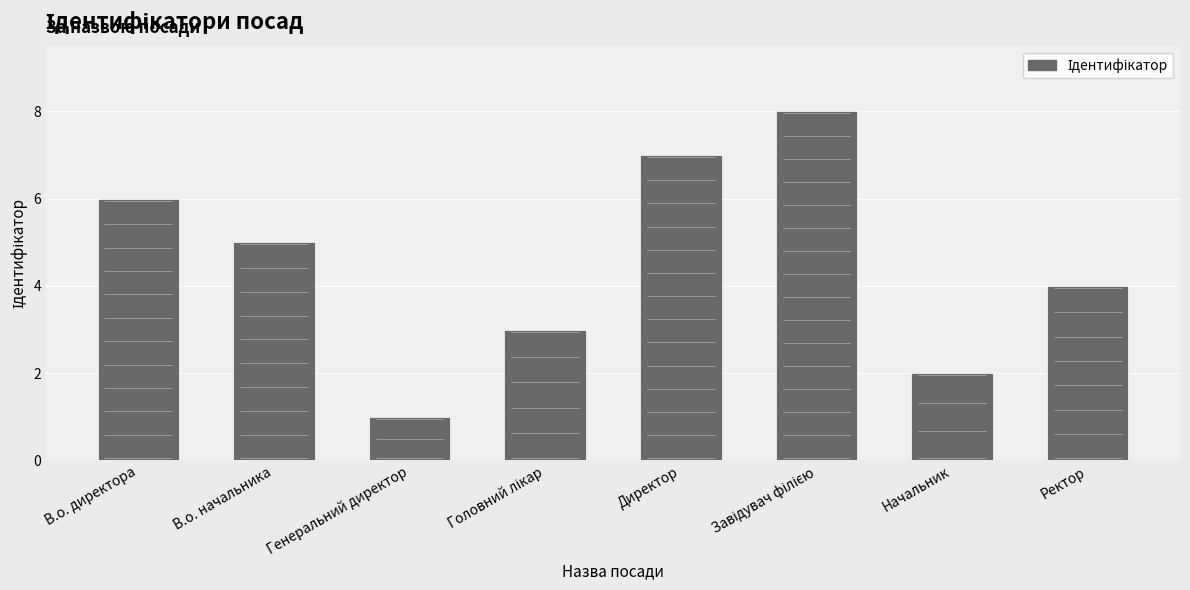

How many series are shown in this chart?

1